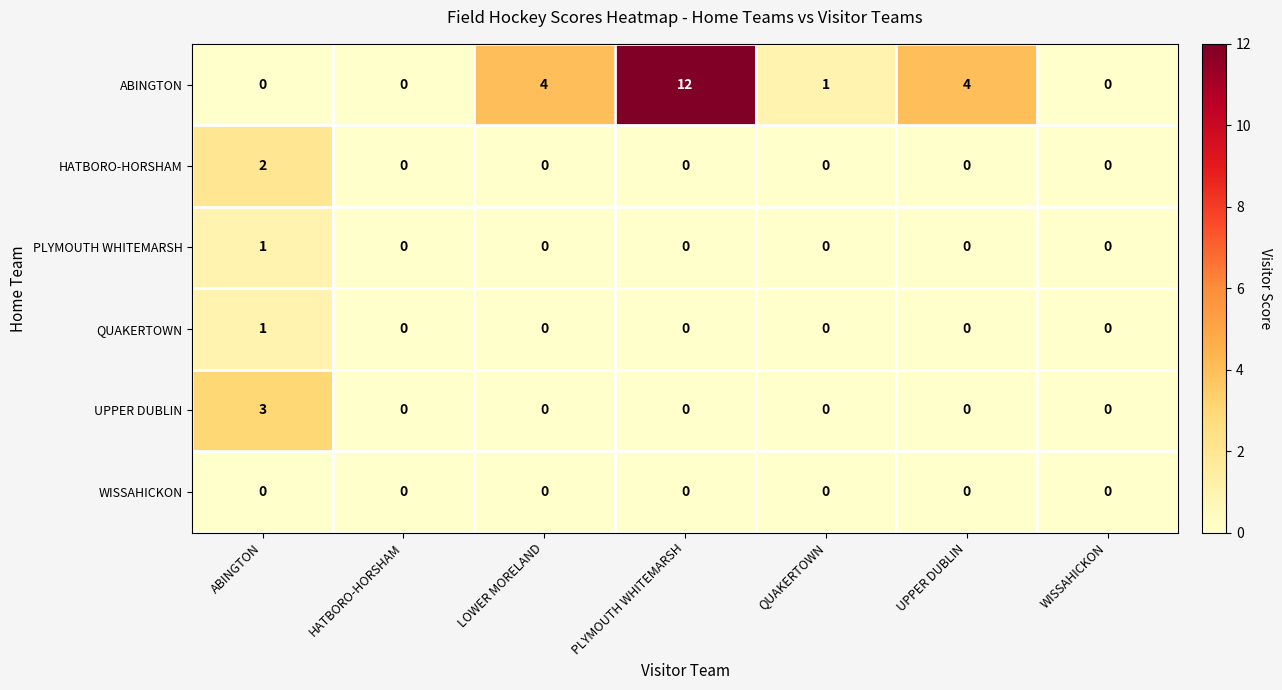

The value of UPPER DUBLIN at QUAKERTOWN is 0. True or false?

True